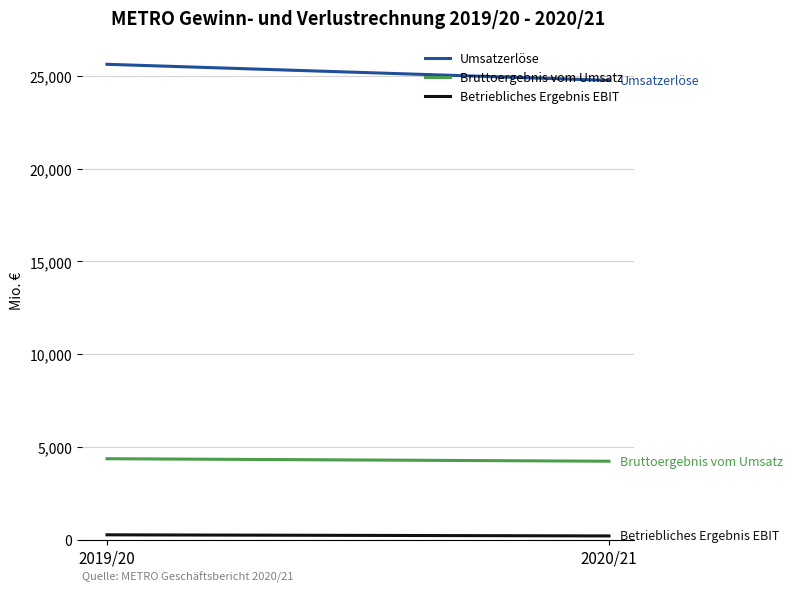

Does the chart display data point markers on the line(s)?

No